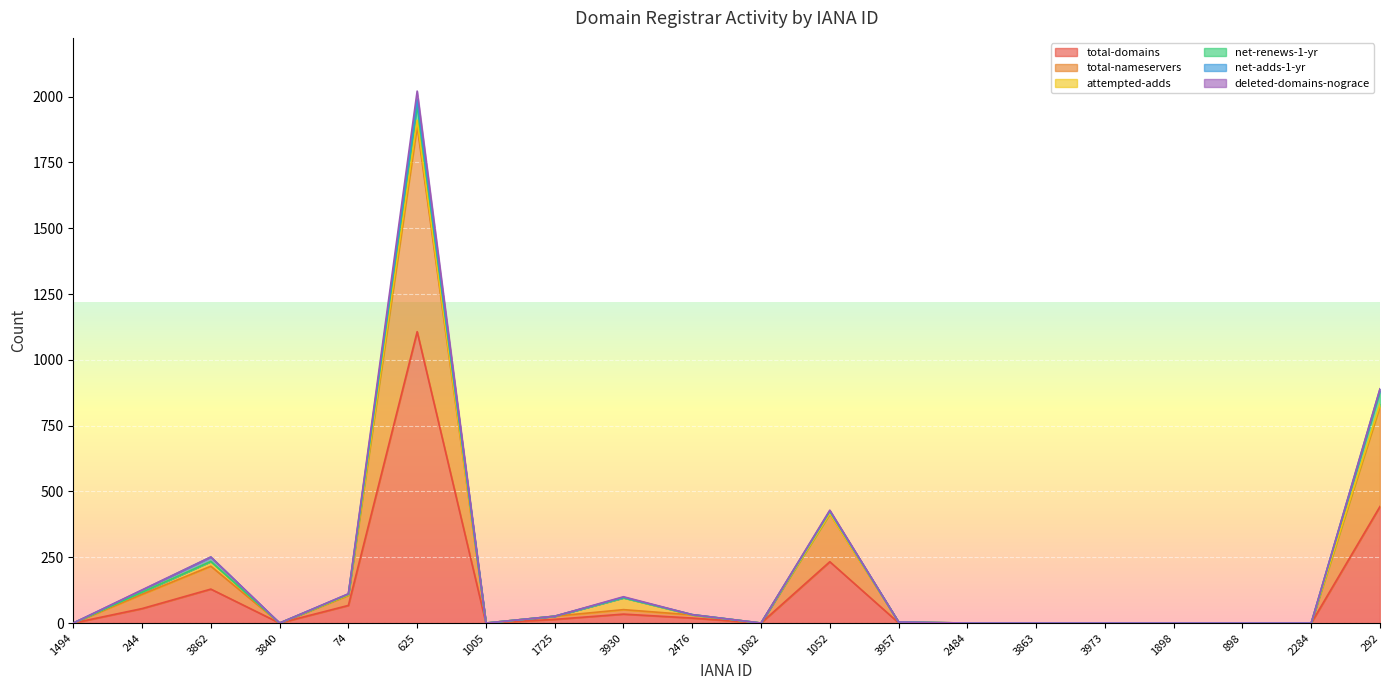

At which category does net-adds-1-yr reach its first local peak?

3862